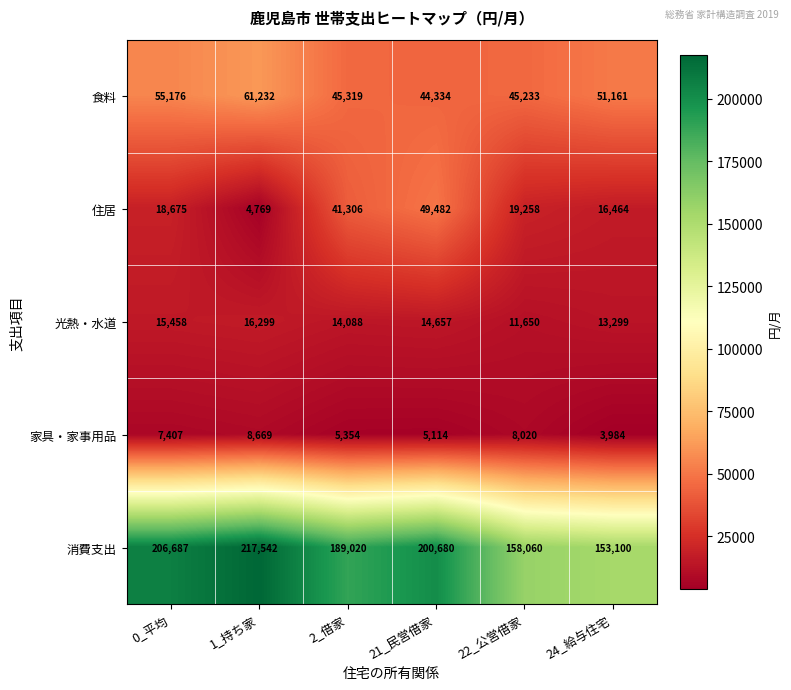

The value of 家具・家事用品 at 21_民営借家 is 5114. True or false?

True